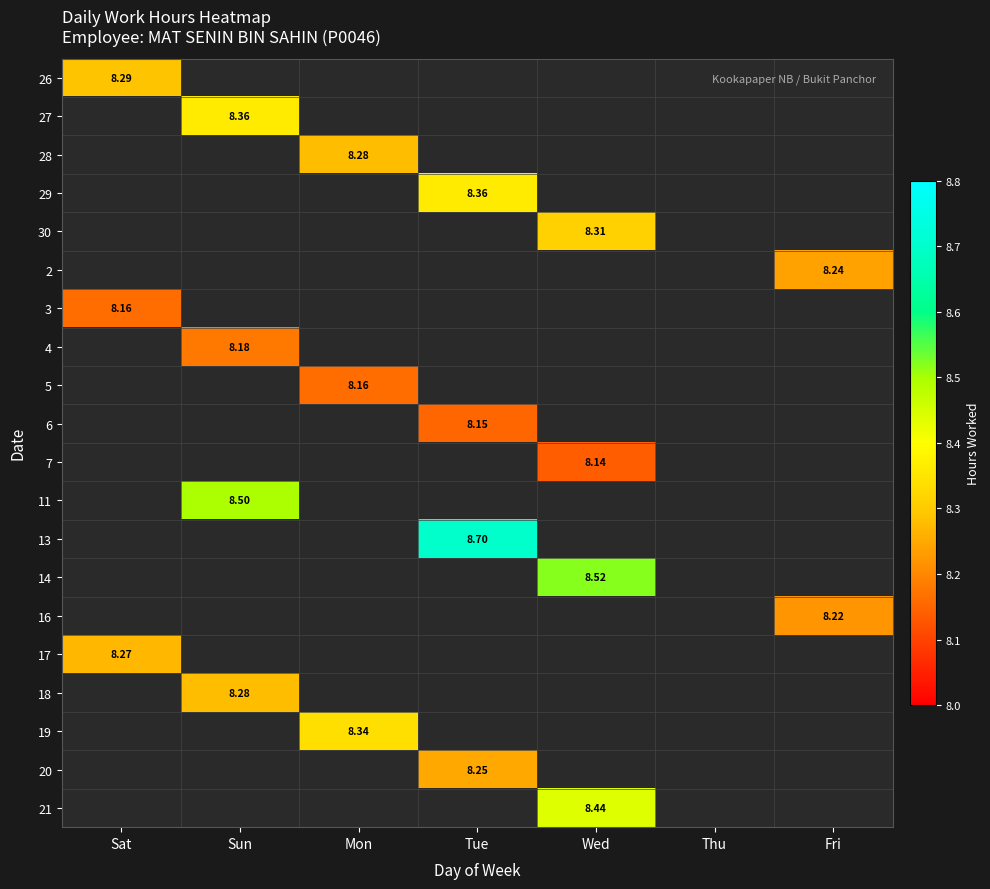

How many values in 27 are above zero?

1